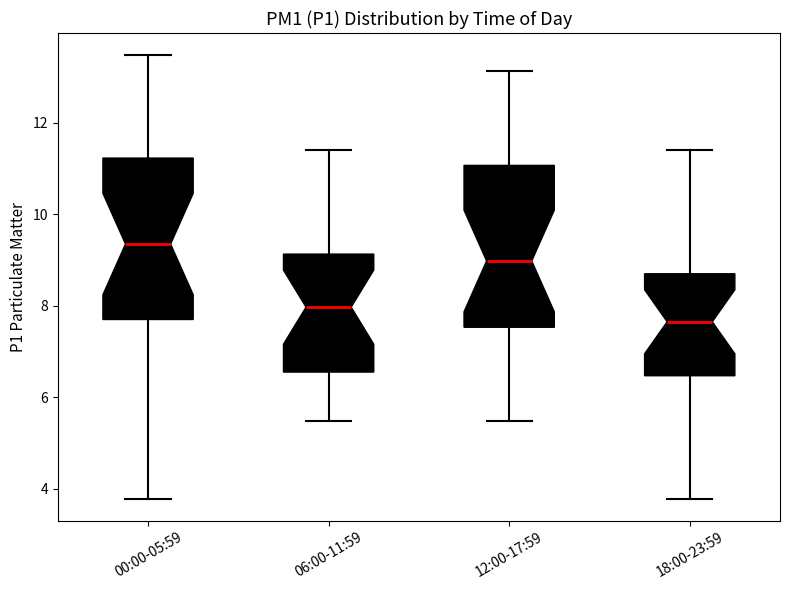

Reading left to right, transcribe this box plot: for each box, give where its median line is, the range the box spans, and where its two whiskers end, as read against the y-axis. The values are not printed on the chart, so give them approximately, as read against the axis.

00:00-05:59: median 9.4, box 7.8 to 11.2, whiskers 3.8 to 13.4
06:00-11:59: median 8.0, box 6.6 to 9.2, whiskers 5.4 to 11.4
12:00-17:59: median 9.0, box 7.6 to 11.0, whiskers 5.4 to 13.2
18:00-23:59: median 7.6, box 6.4 to 8.8, whiskers 3.8 to 11.4